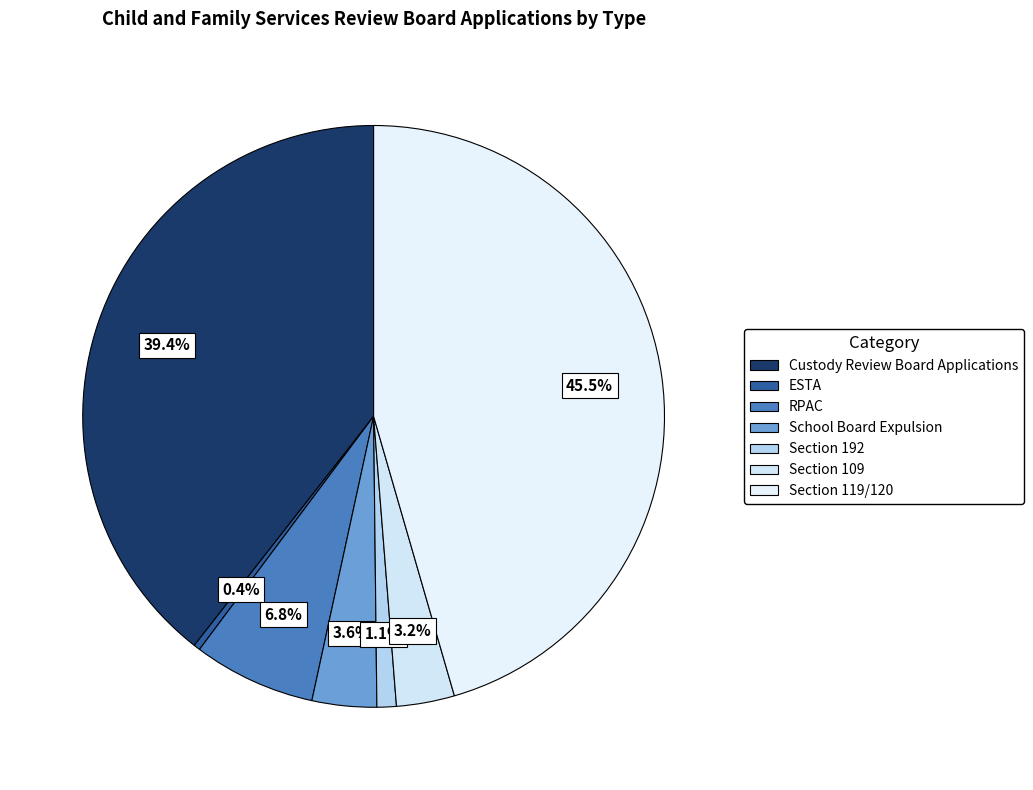

Does ESTA account for over 50% of the chart?

No